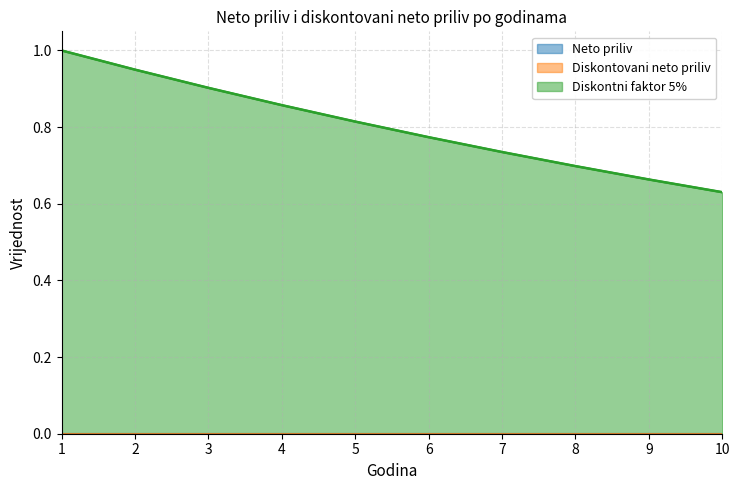

True or false: Neto priliv has a value of 0.0 at 3.

True